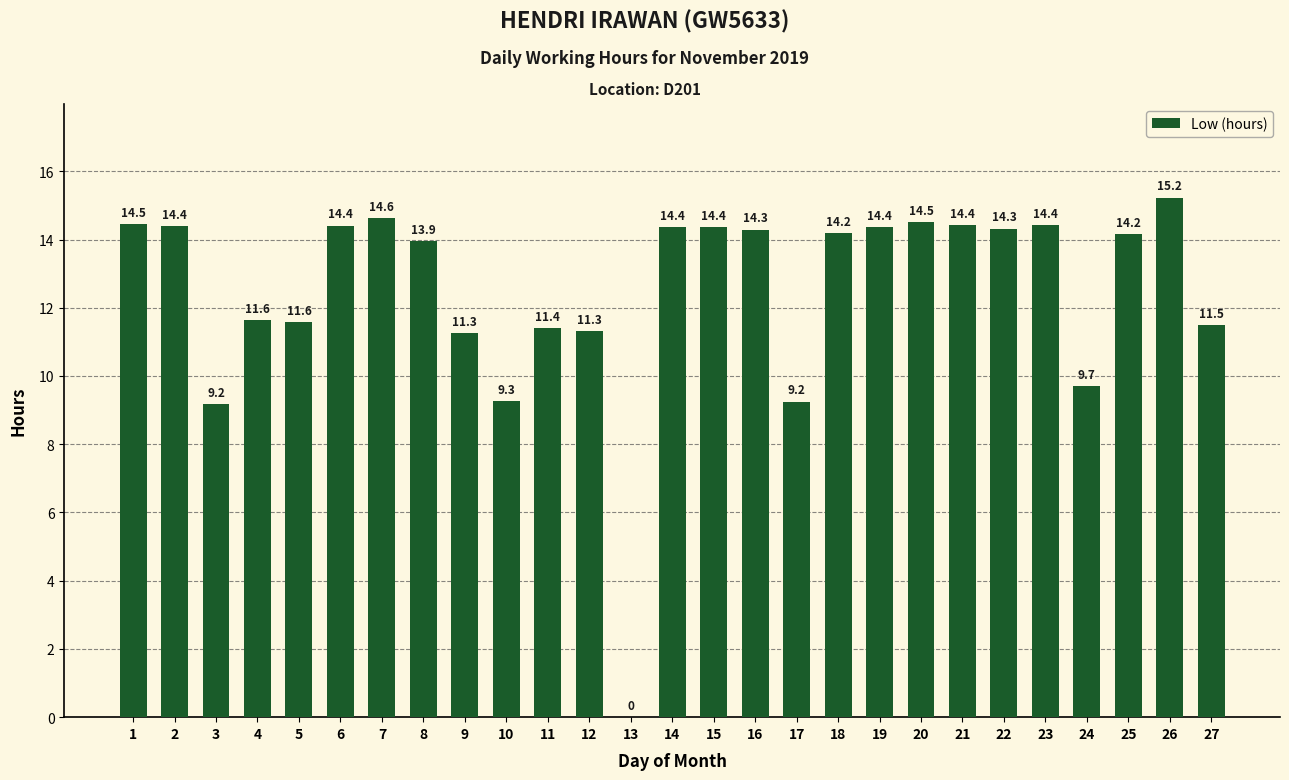

What is the greatest value displayed?

15.2